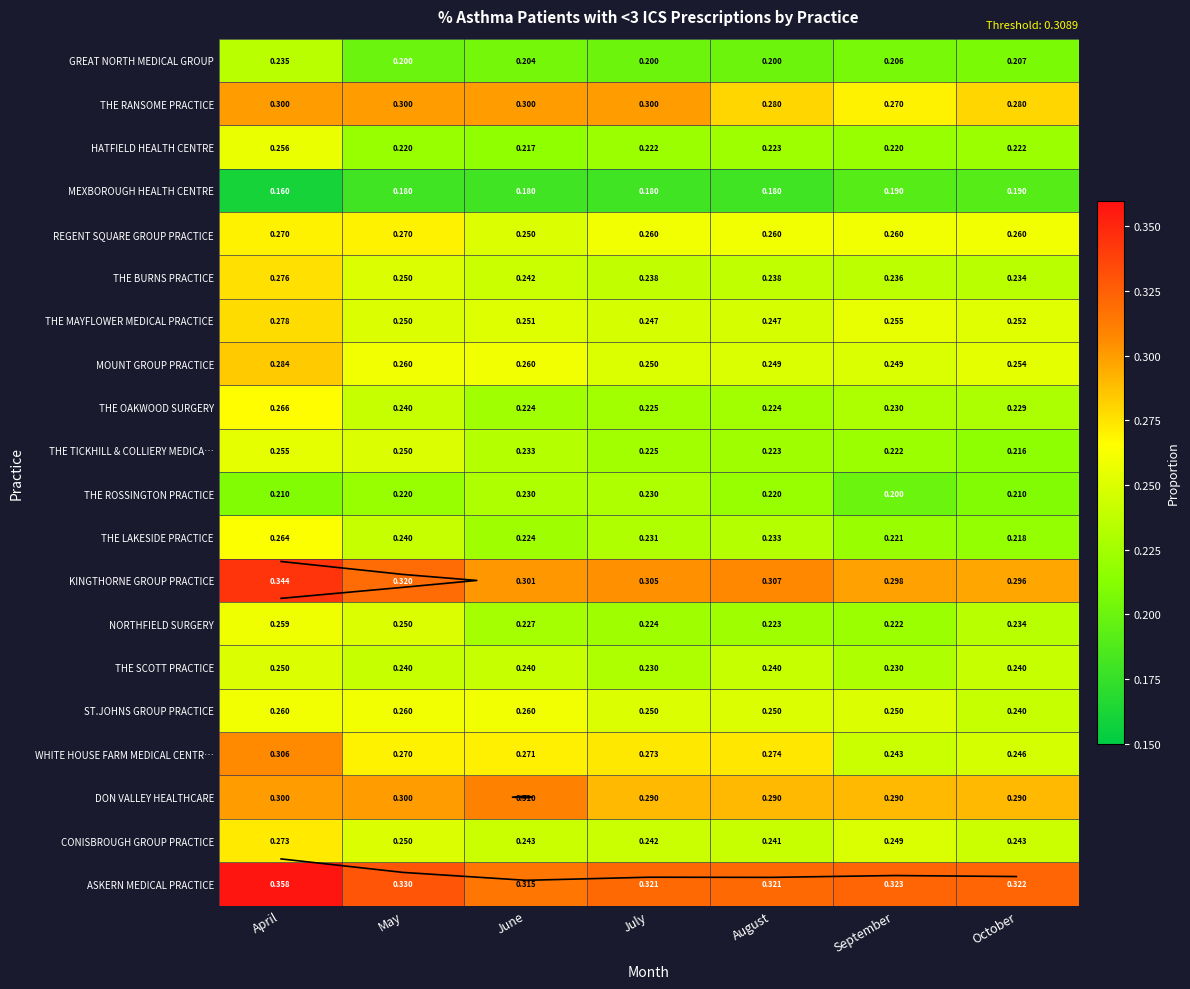

At how many categories does at least one series exceed 0?

7